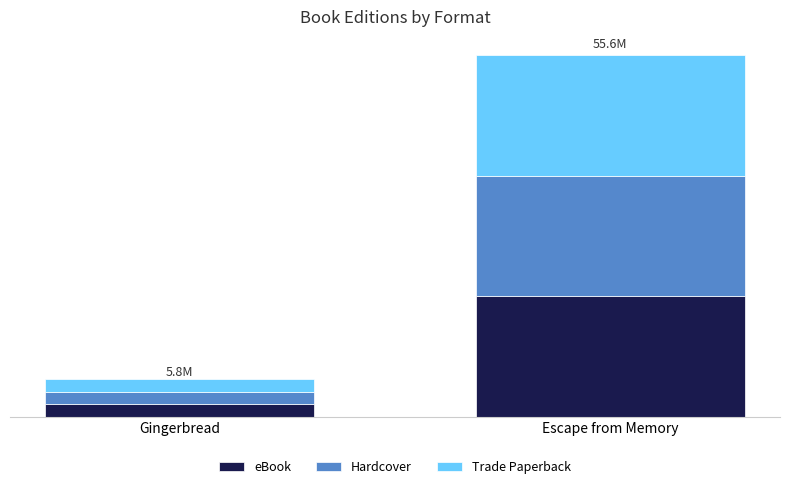

Where is Trade Paperback nearest to the value 10241959?

Gingerbread